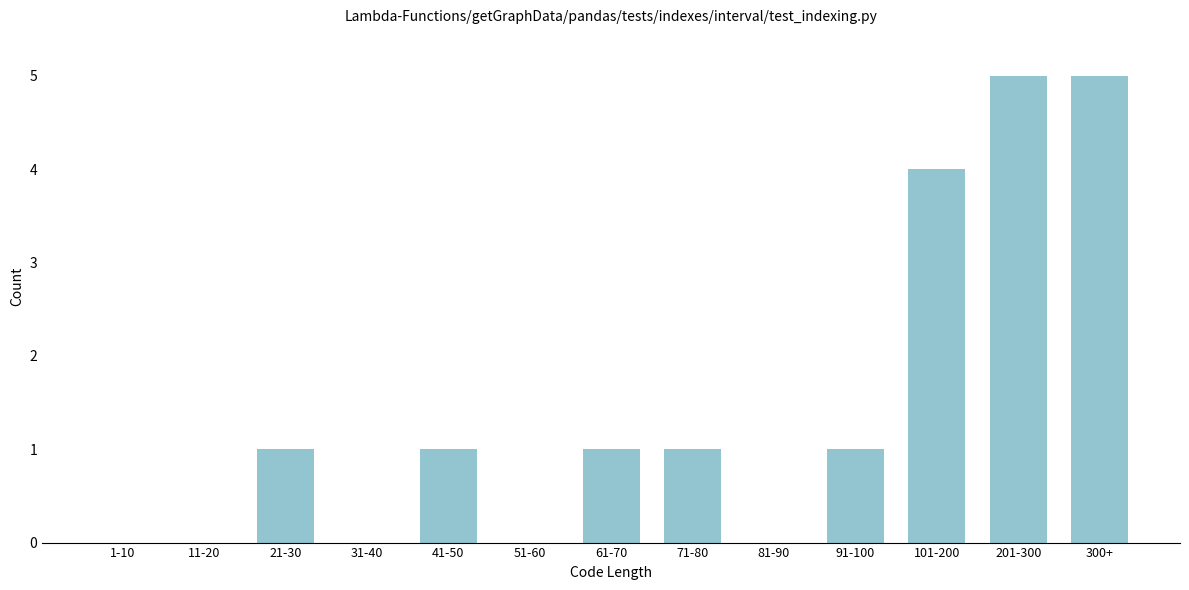

Reading left to right, list all the values displayed in this chart.

1-10=0	11-20=0	21-30=1	31-40=0	41-50=1	51-60=0	61-70=1	71-80=1	81-90=0	91-100=1	101-200=4	201-300=5	300+=5